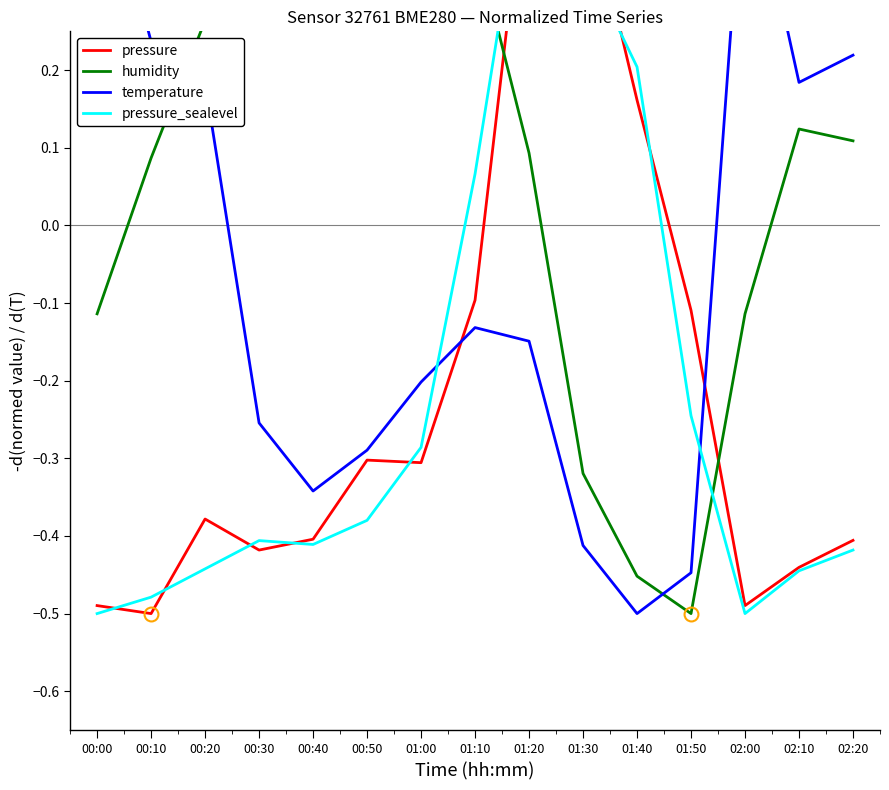

What is the total value across all series at 02:00?

-0.6